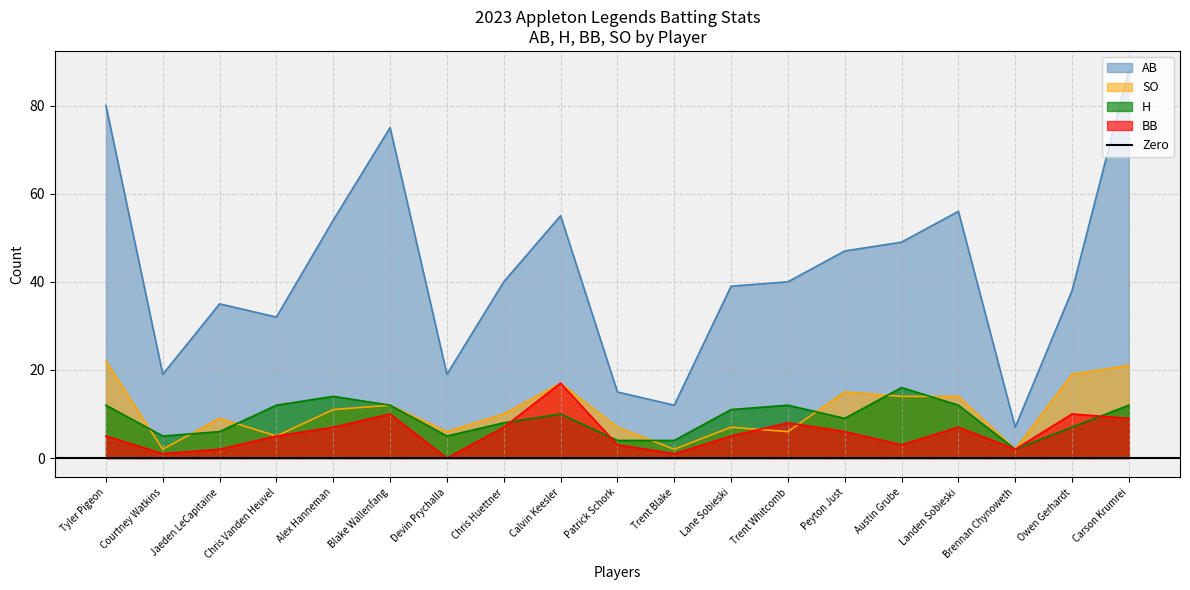

Reading left to right, transcribe all the data shown in this chart.

AB: 80	19	35	32	54	75	19	40	55	15	12	39	40	47	49	56	7	38	88
H: 12	5	6	12	14	12	5	8	10	4	4	11	12	9	16	12	2	7	12
BB: 5	1	2	5	7	10	0	7	17	3	1	5	8	6	3	7	2	10	9
SO: 22	2	9	5	11	12	6	10	17	7	2	7	6	15	14	14	2	19	21